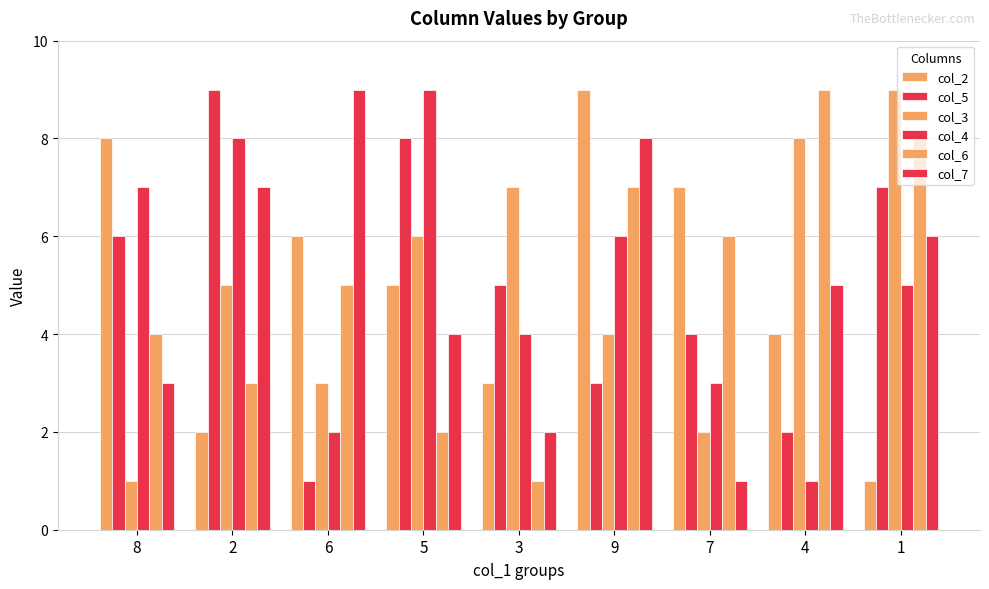

Is it true that col_5 equals 3 at 9?

True